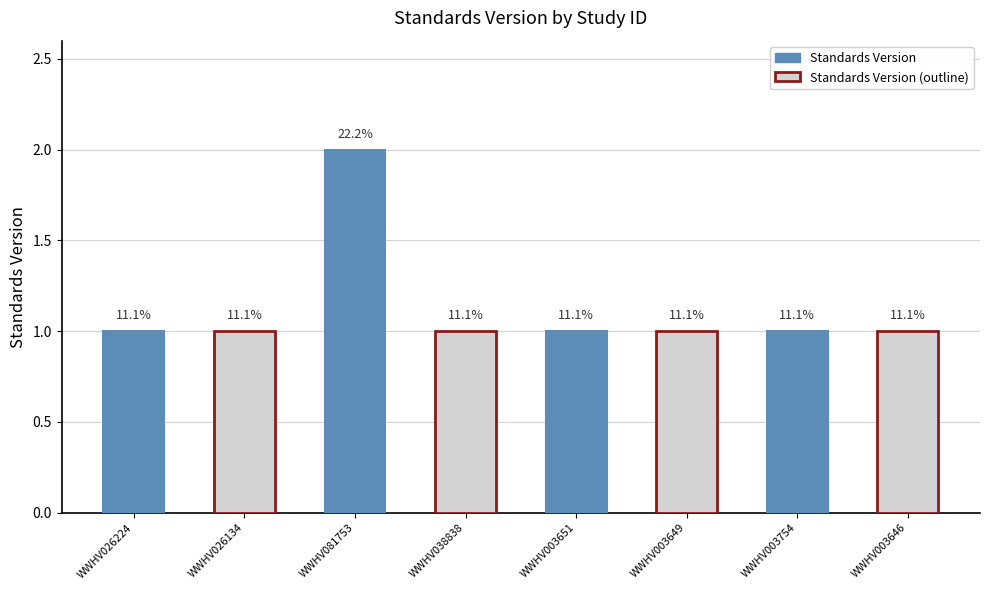

Read the value at WWHV038838.

1